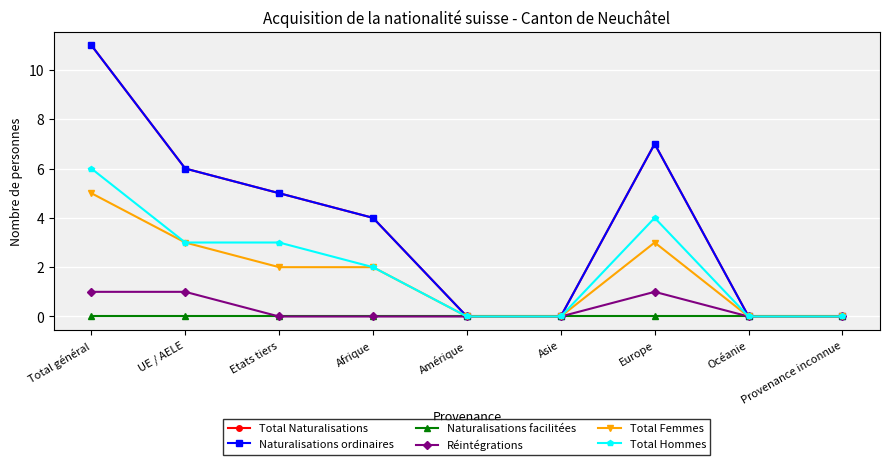

The Total Naturalisations series shows -6 at Amérique. True or false?

False